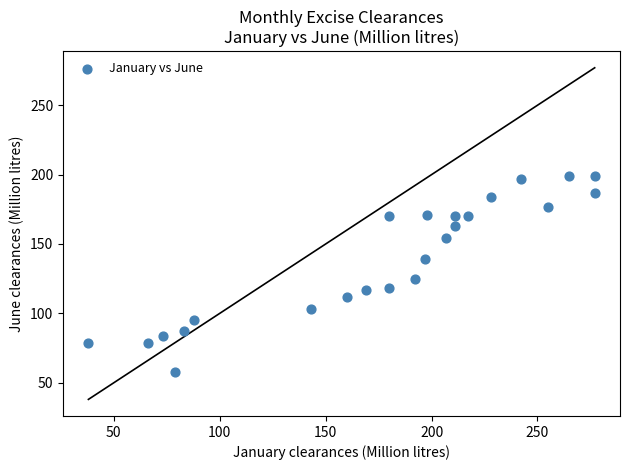

What Y value in the scatter plot is closest to 128?

125